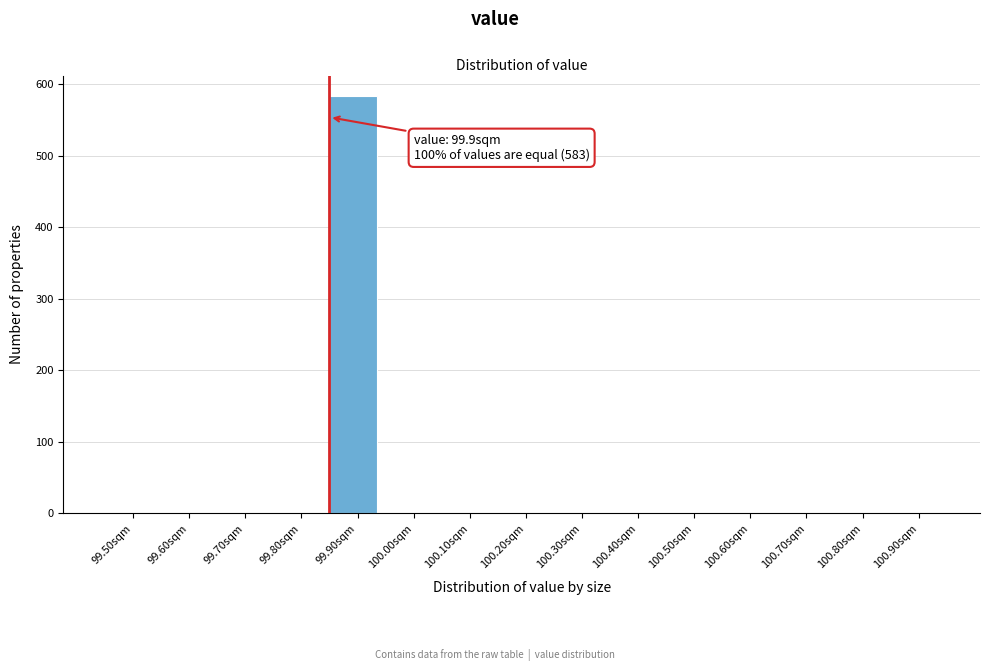

Reading left to right, extract all data points from this chart.

99.50sqm=0	99.60sqm=0	99.70sqm=0	99.80sqm=0	99.90sqm=583	100.00sqm=0	100.10sqm=0	100.20sqm=0	100.30sqm=0	100.40sqm=0	100.50sqm=0	100.60sqm=0	100.70sqm=0	100.80sqm=0	100.90sqm=0